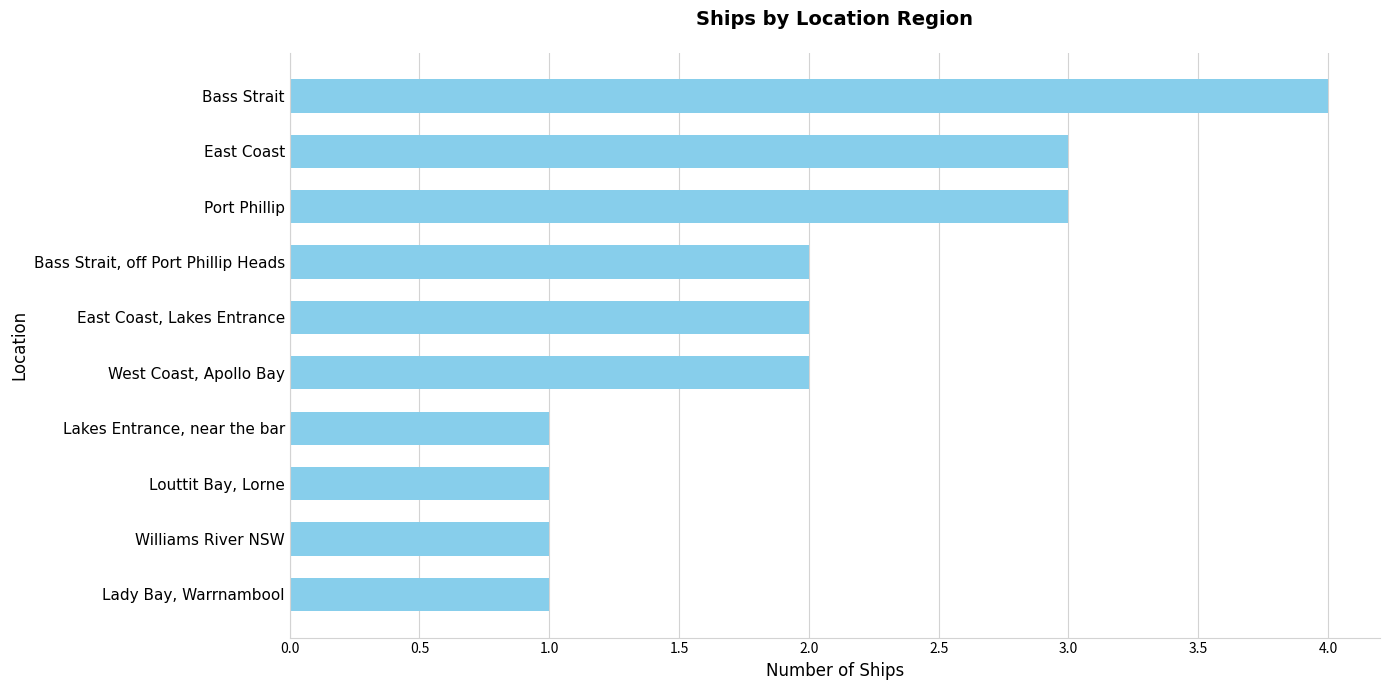

What is the sum of the values at Bass Strait, off Port Phillip Heads and East Coast, Lakes Entrance?

4